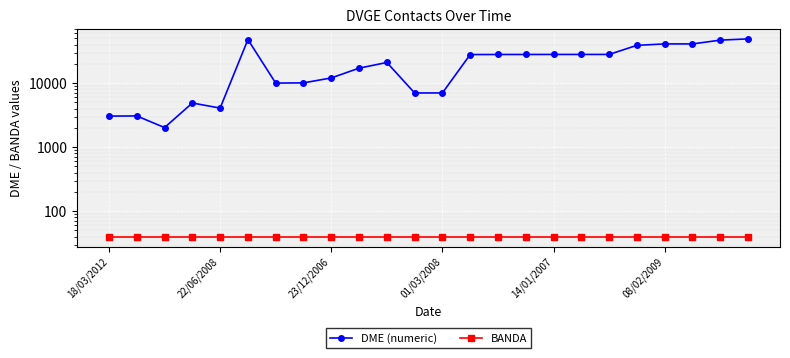

True or false: DME (numeric) and BANDA intersect in this chart.

False